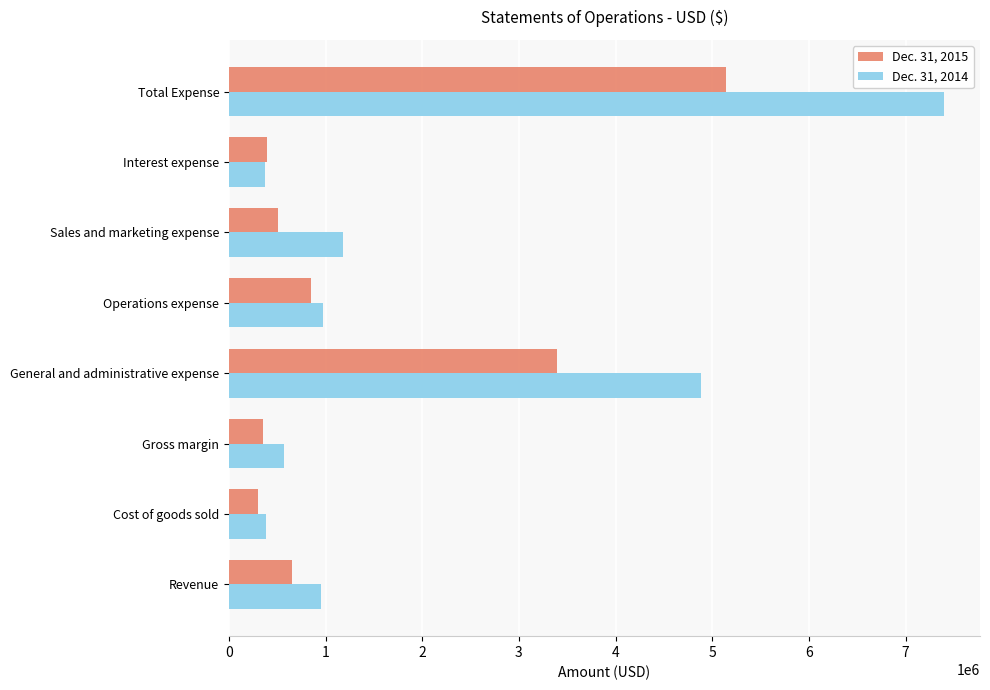

What is the difference between the Dec. 31, 2015 values at Operations expense and Gross margin?

496315